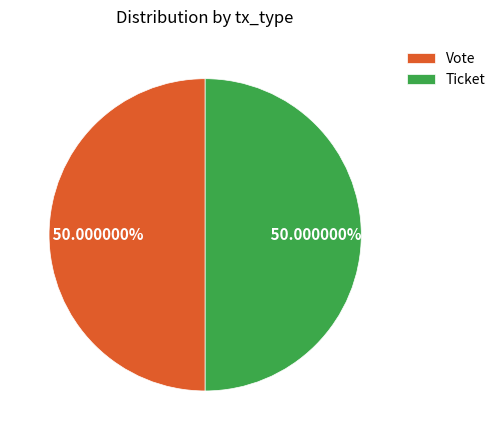

Combined, do Vote and Ticket account for over 50%?

Yes